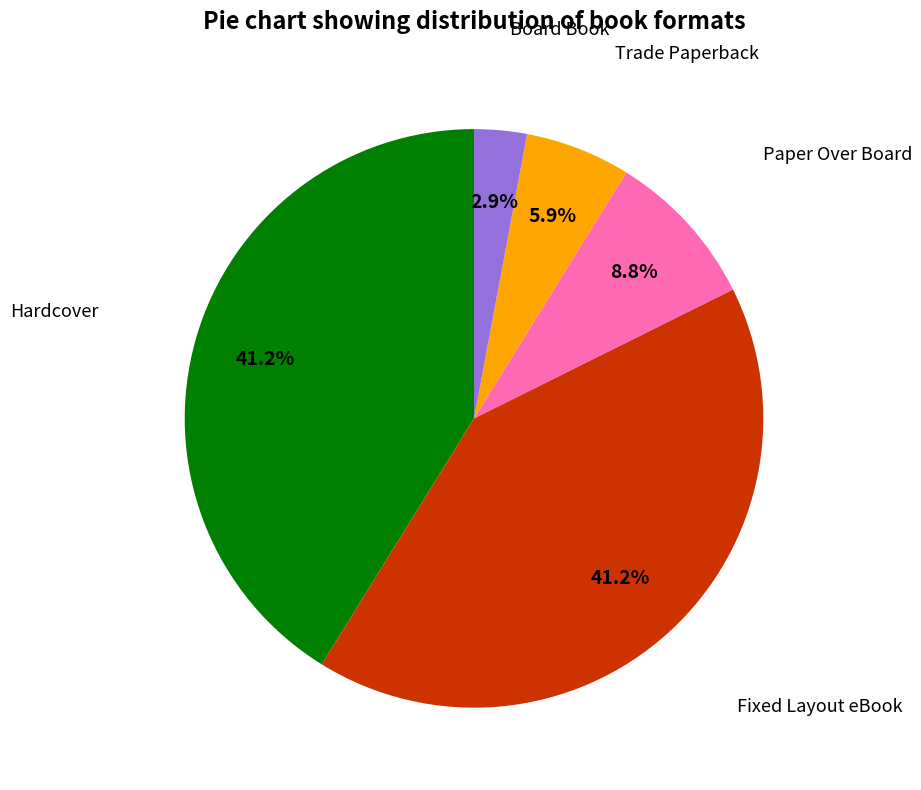

Which category has the smallest portion of the pie?

Board Book